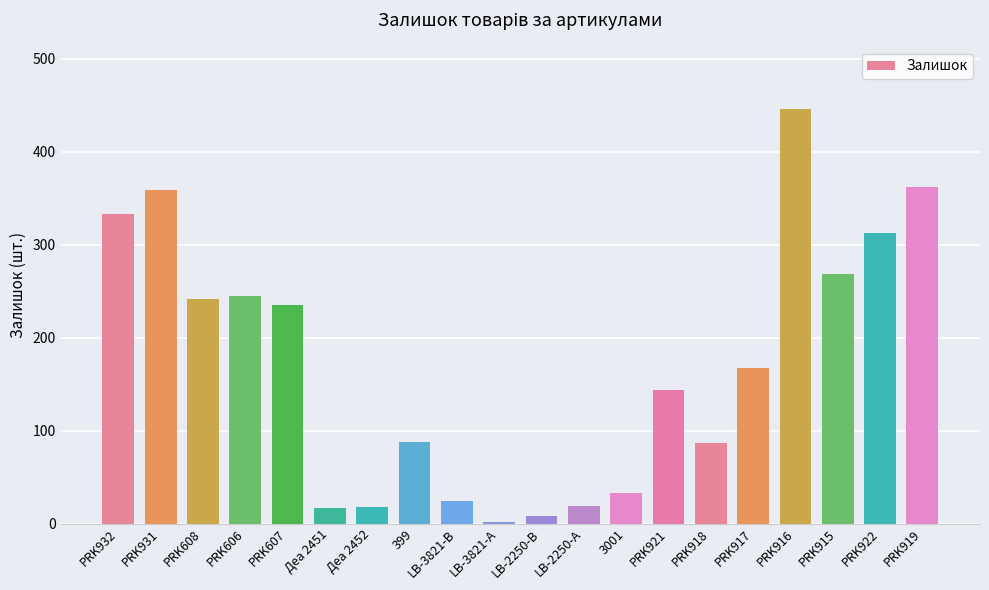

True or false: the data shows 117 at PRK608.

False